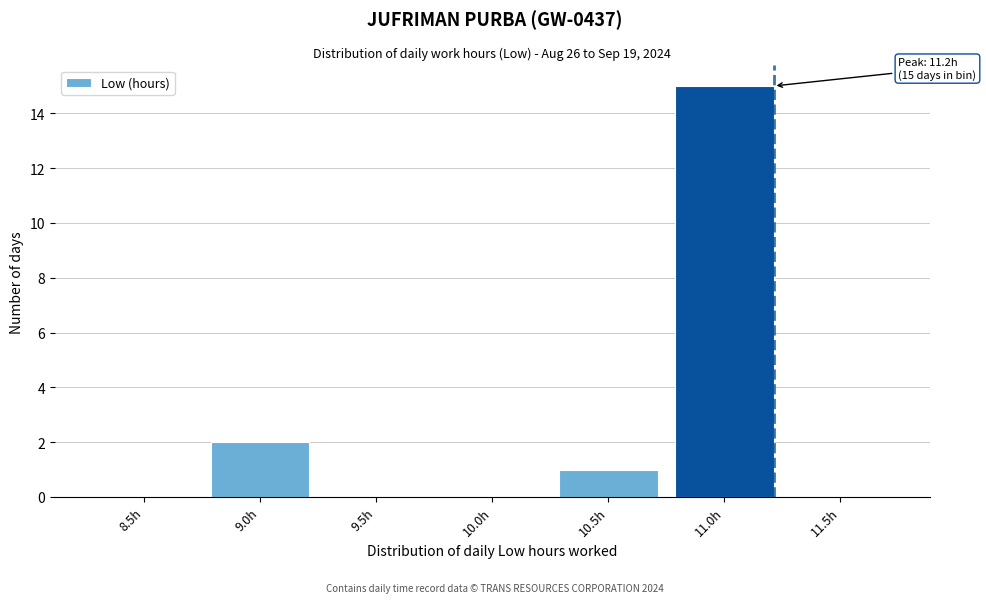

Reading left to right, transcribe all the data shown in this chart.

8.5h=0	9.0h=2	9.5h=0	10.0h=0	10.5h=1	11.0h=15	11.5h=0